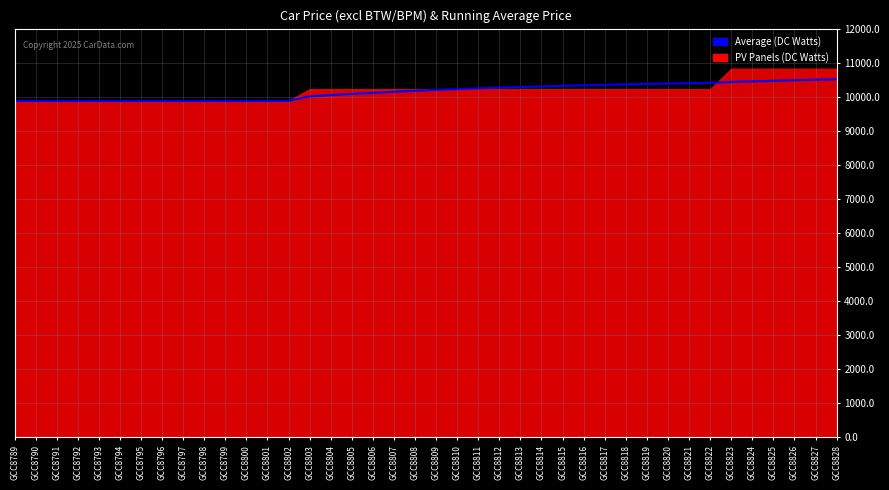

What is the average value?

10153